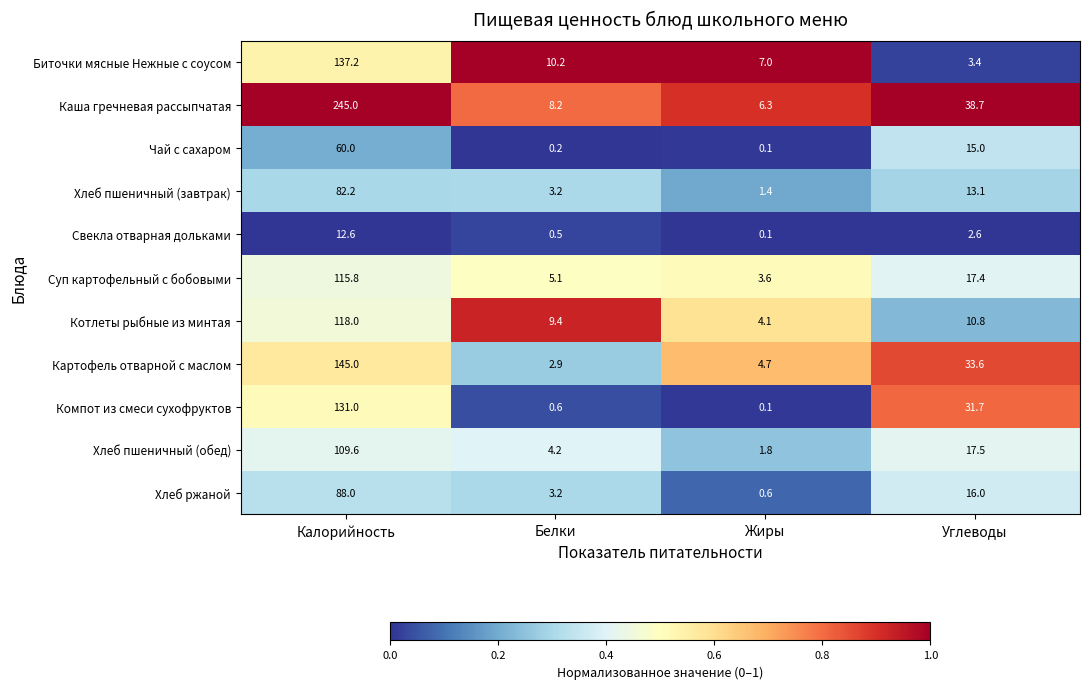

Is the value of Котлеты рыбные из минтая at Жиры greater than the value of Каша гречневая рассыпчатая at Жиры?

No